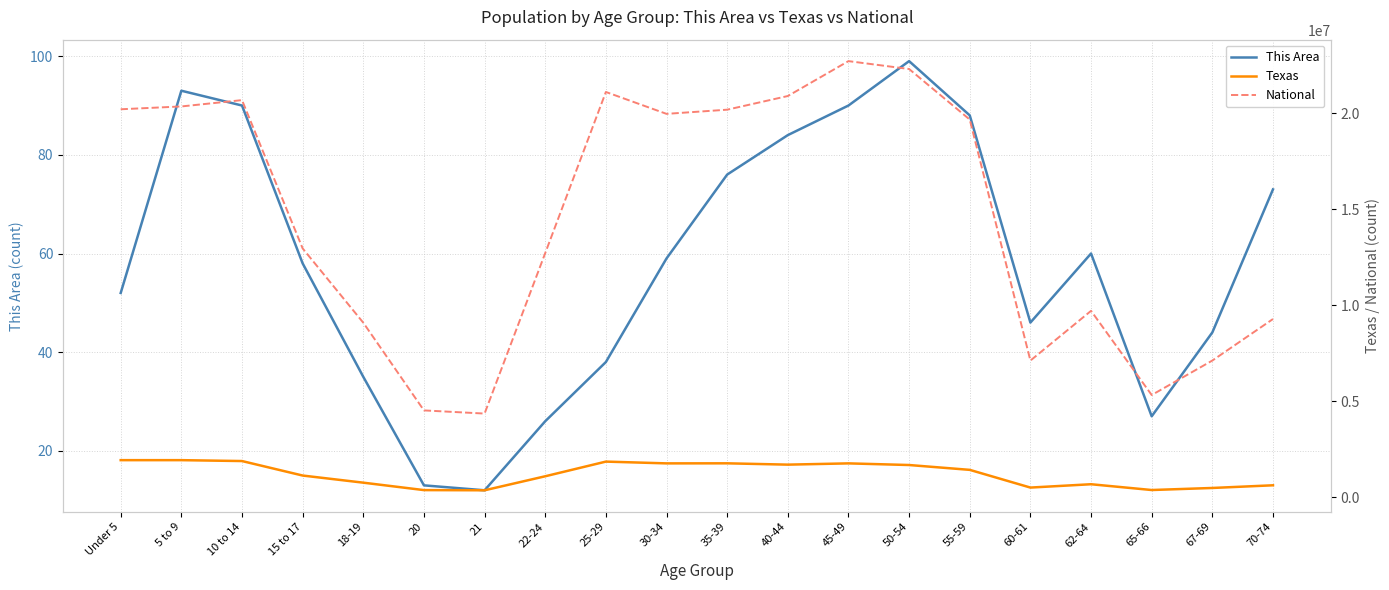

Count the number of categories in the chart.

20